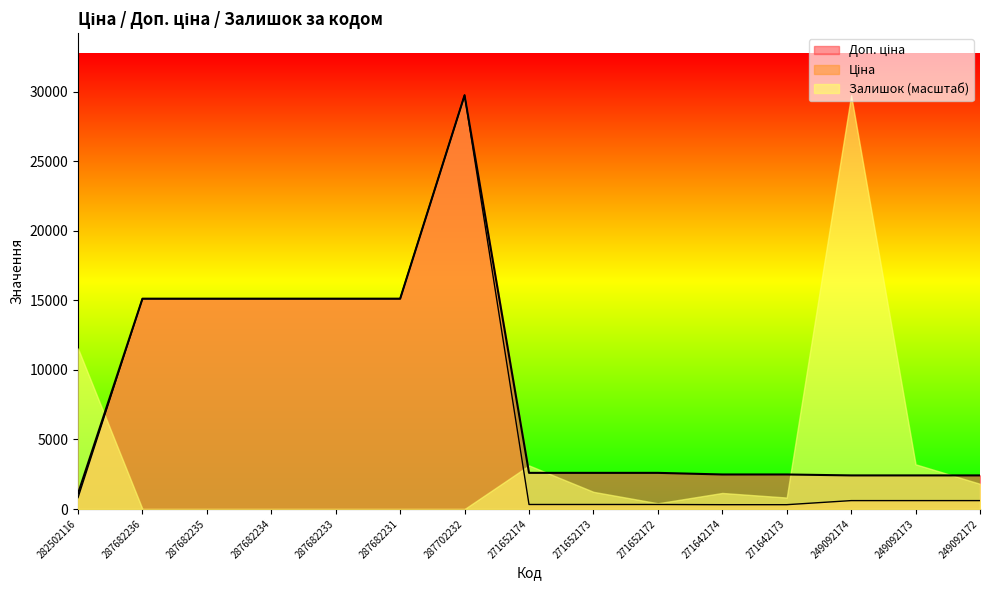

How many data points does each series have?

15